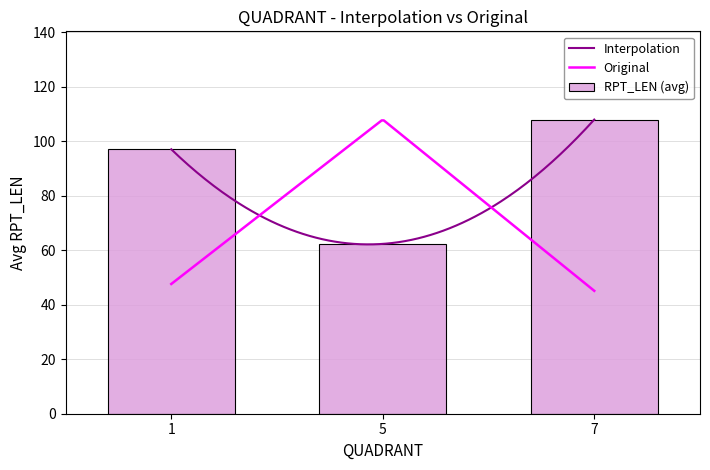

What is the lowest value of the RPT_LEN (avg) series?

62.3